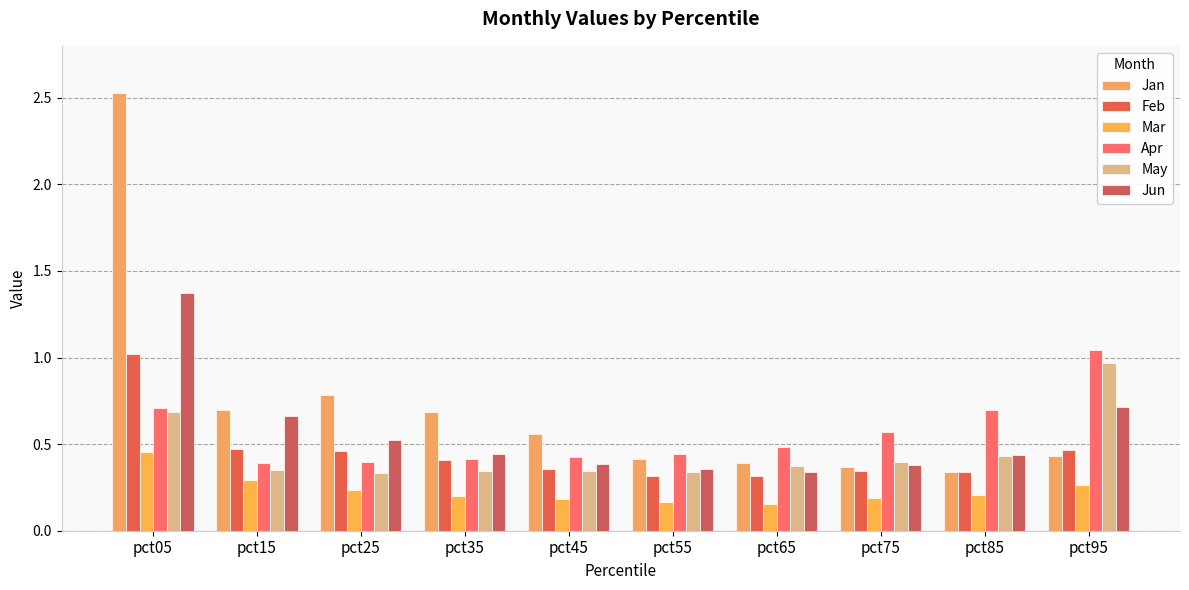

At how many categories does at least one series exceed 1?

2